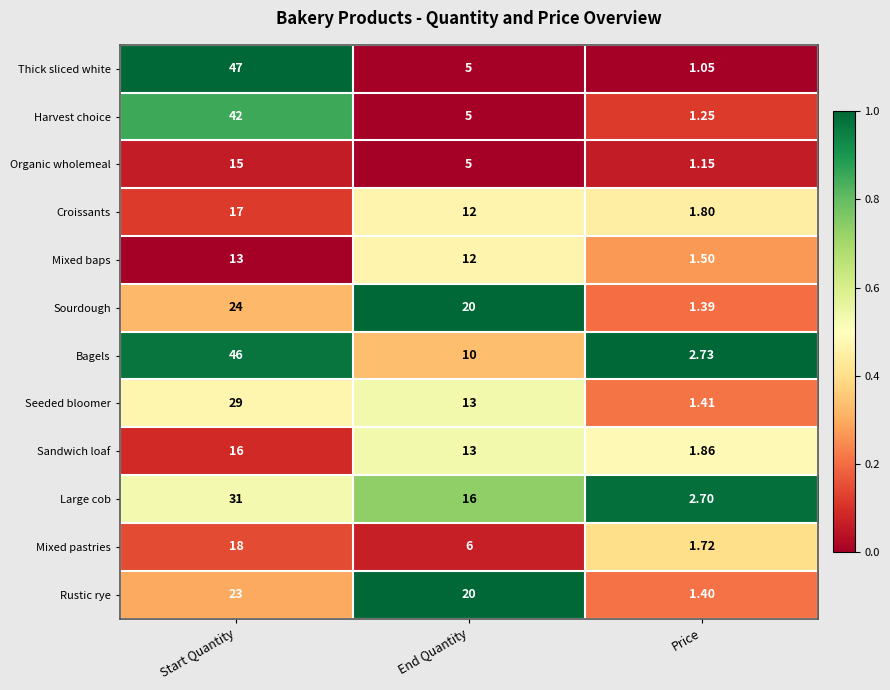

Count the number of data series in this chart.

12